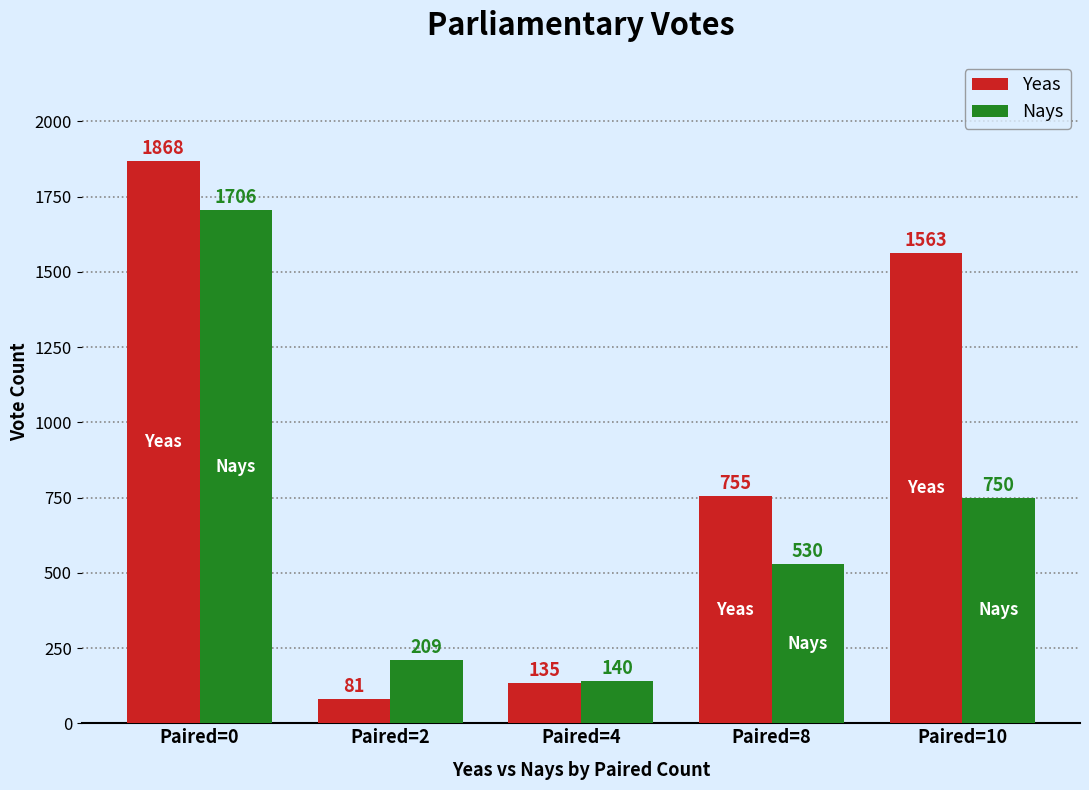

What is the value of the Yeas bar at the 1st from the left?

1868